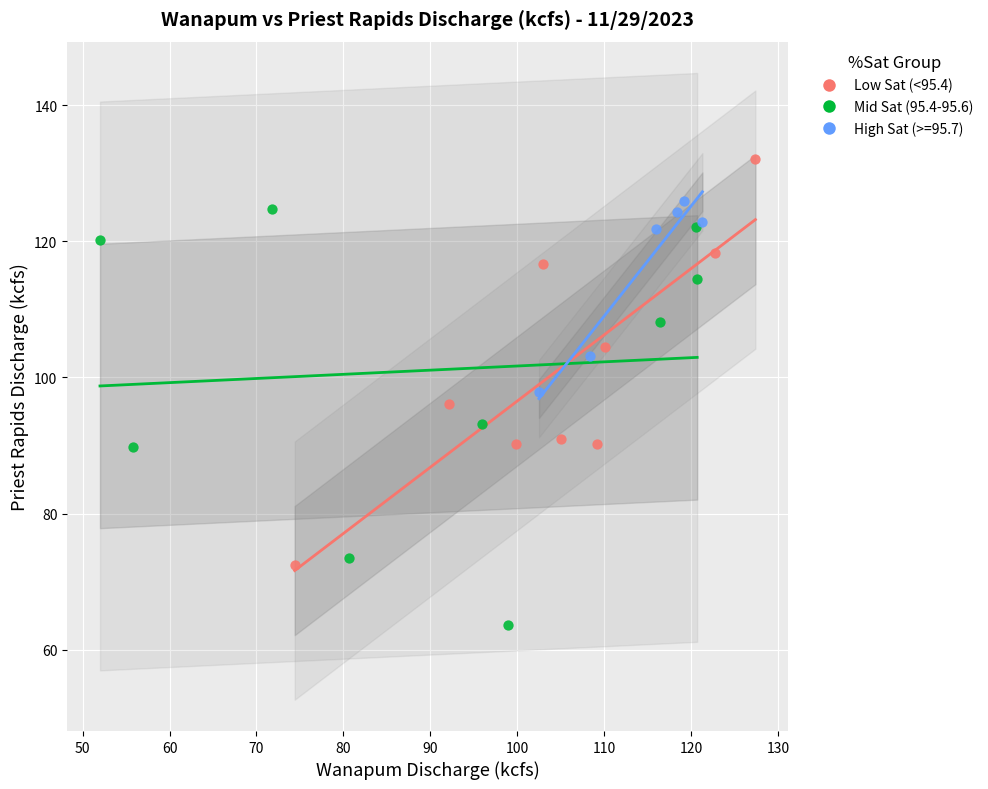

Which series contains the highest Y value?

Low Sat (<95.4)